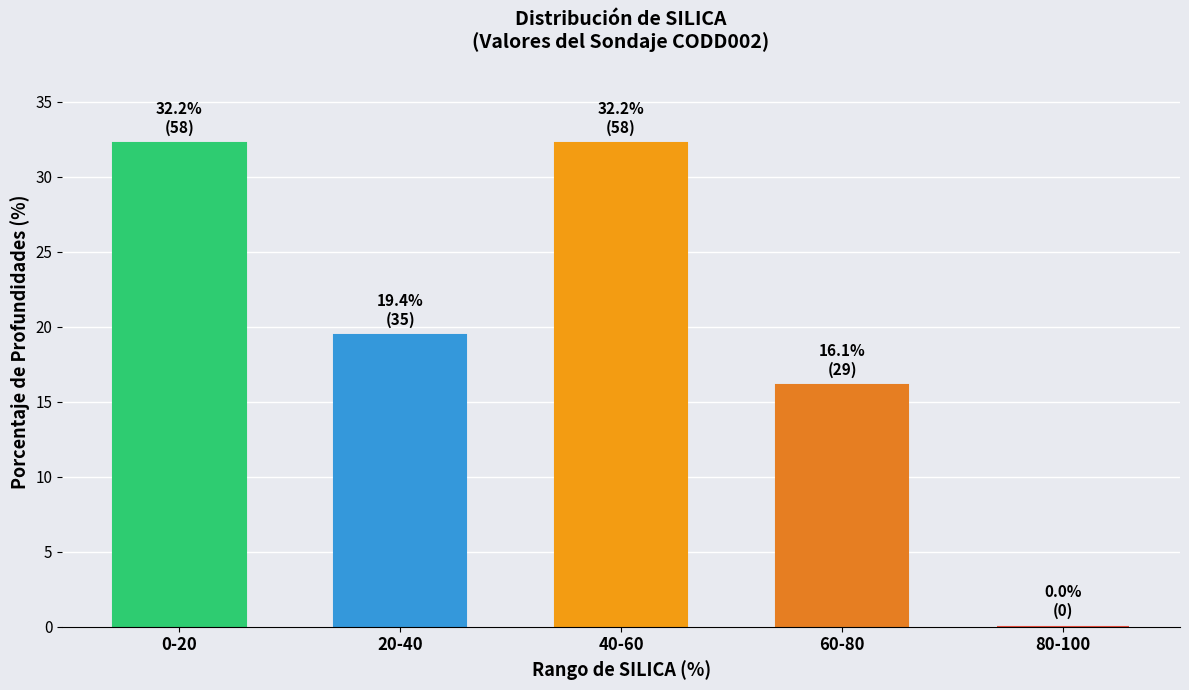

Reading right to left, extract all data points from this chart.

80-100=0.0	60-80=16.1	40-60=32.2	20-40=19.4	0-20=32.2